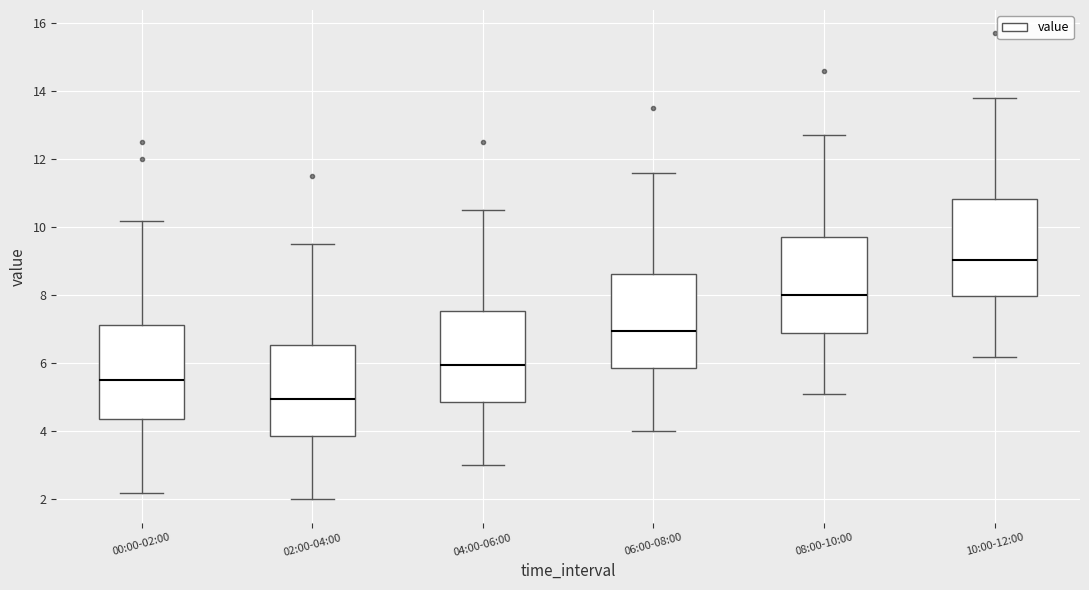

Where is the upper edge of the box for 04:00-06:00 on the y-axis? The values are not printed on the chart, so give them approximately, as read against the axis.

7.6